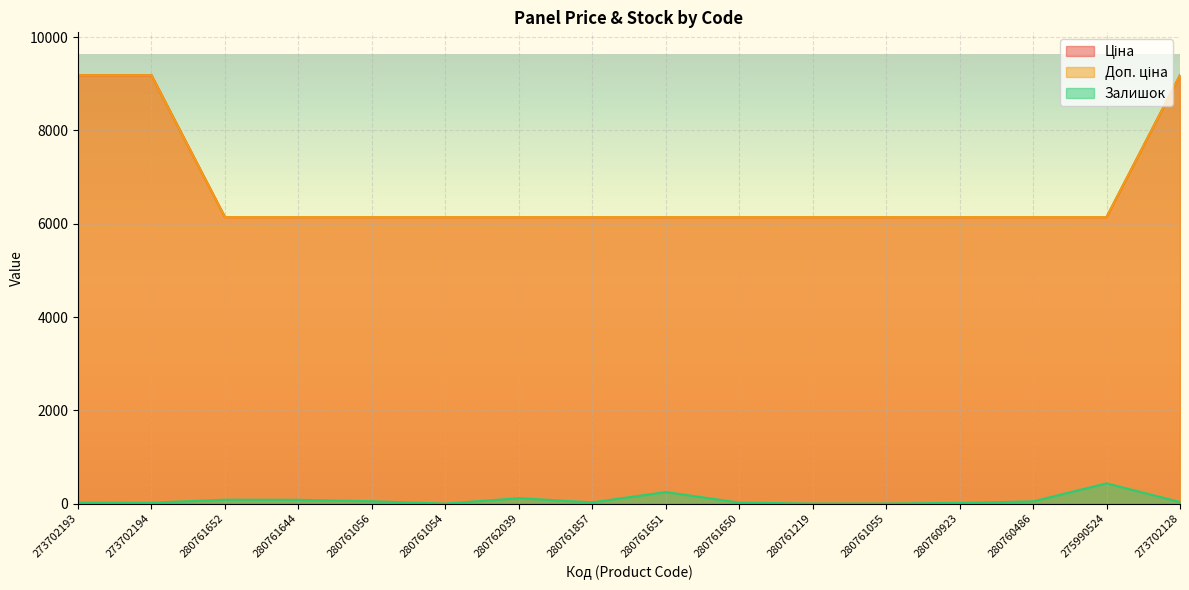

What is the sum of all Доп. ціна values?

107419.8